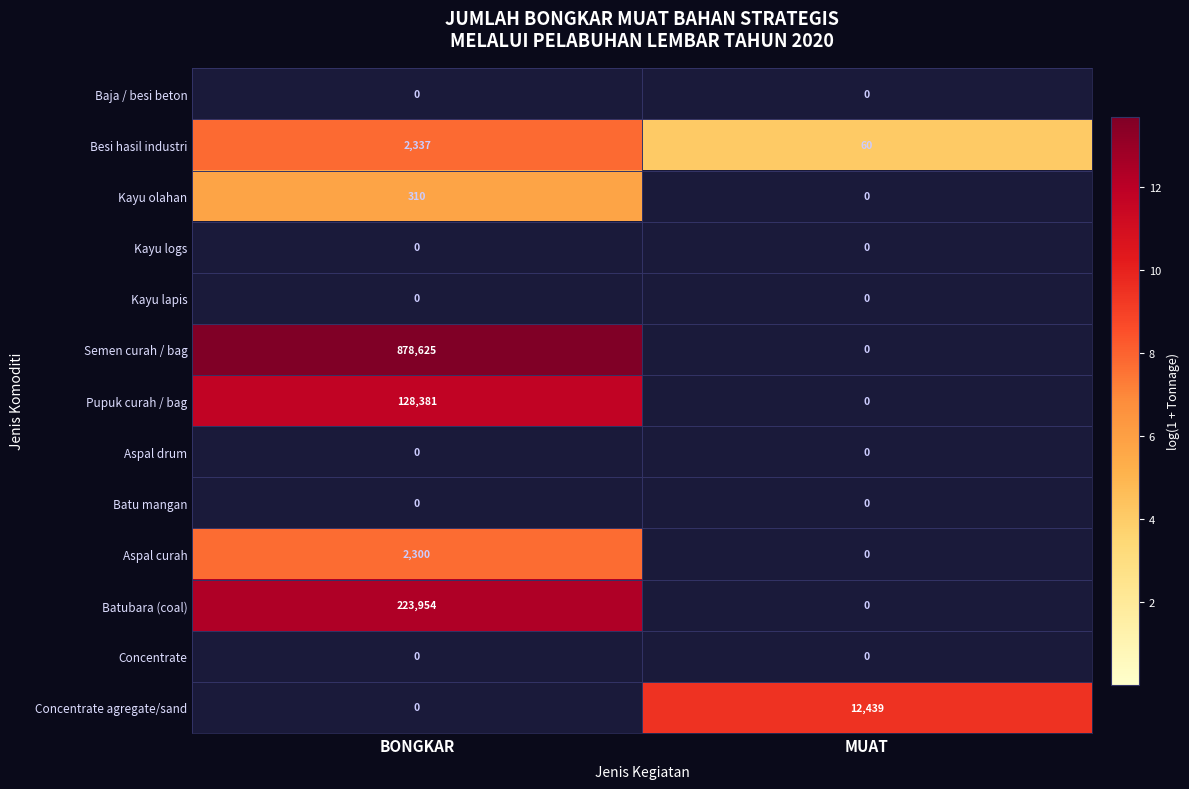

How many series are shown in this chart?

13